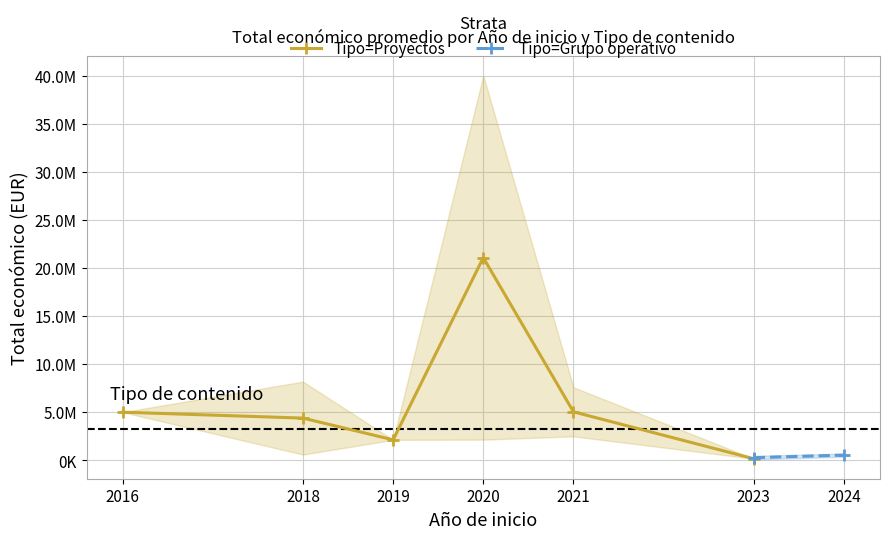

Count the number of categories in the chart.

7